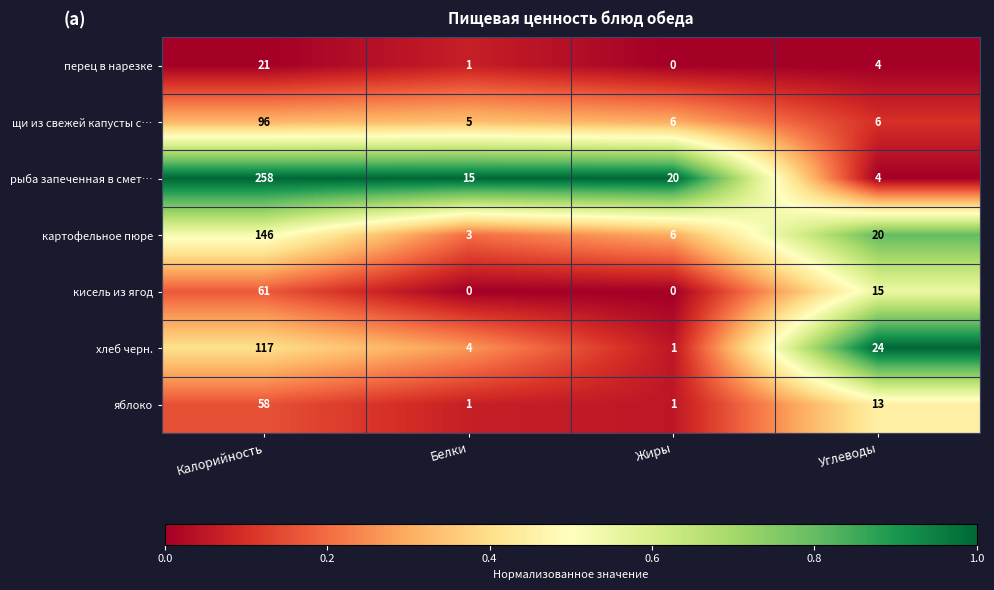

What is the difference between the maximum and minimum values in the перец в нарезке series?

21